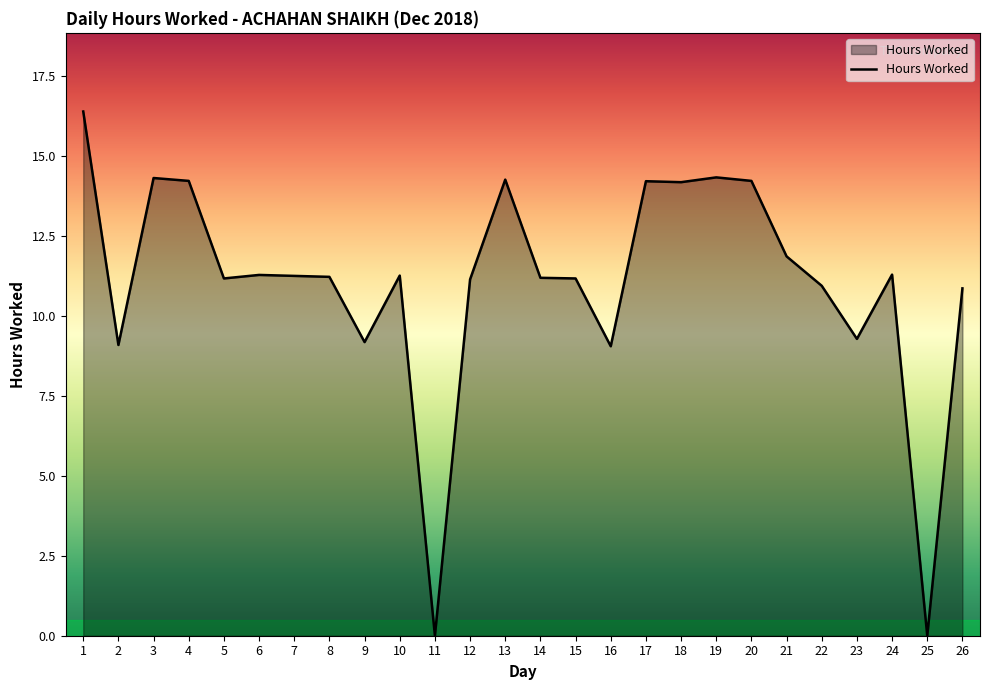

What is the change in value from 14 to 19?

+3.1